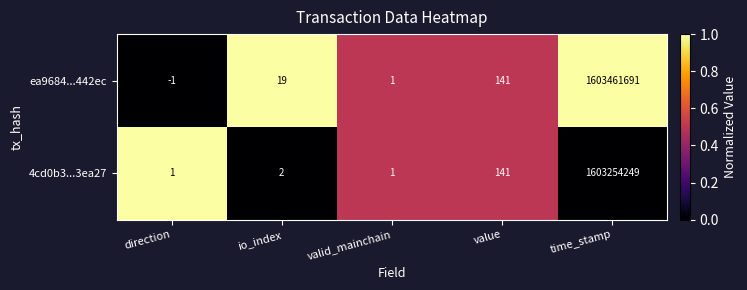

Count the number of categories in the chart.

5